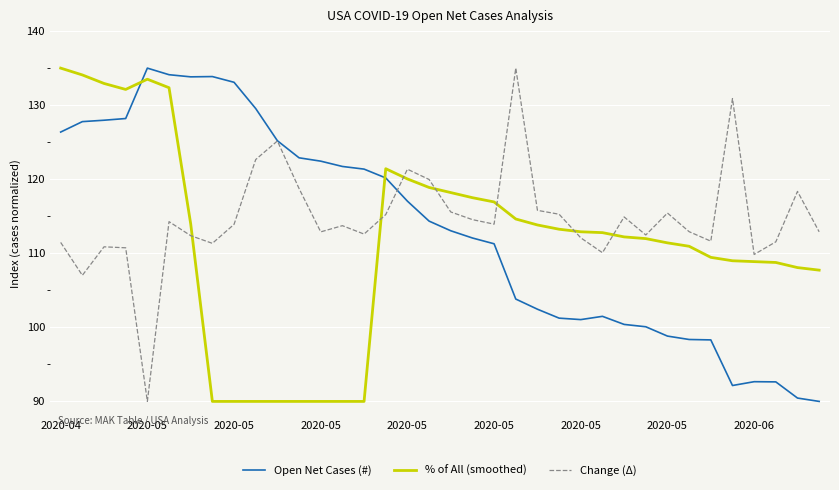

What is the difference between the maximum and minimum values in the Open Net Cases (#) series?

45.0